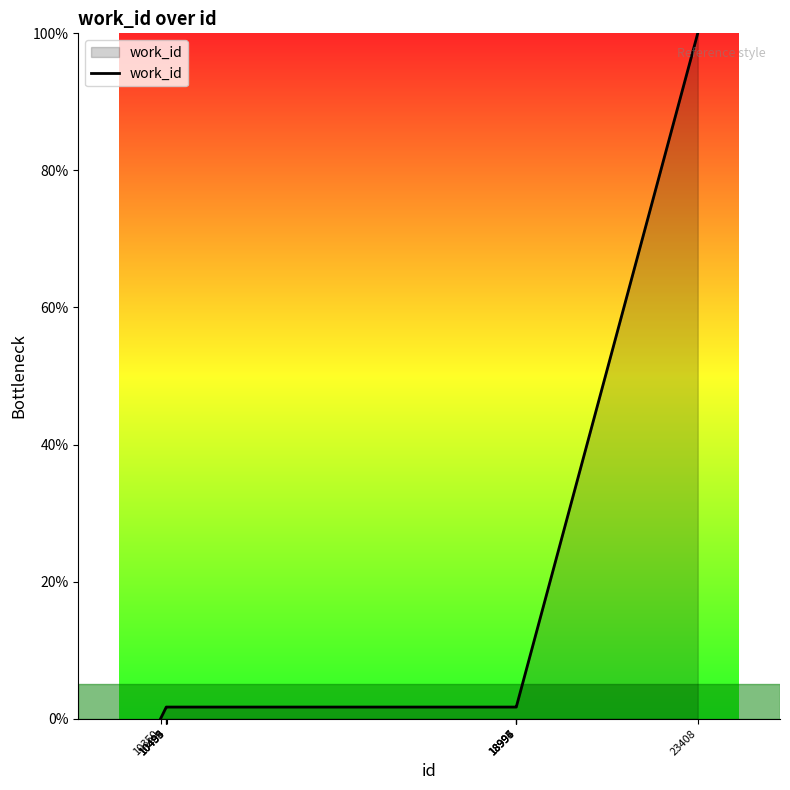

How many distinct data groups are displayed?

1